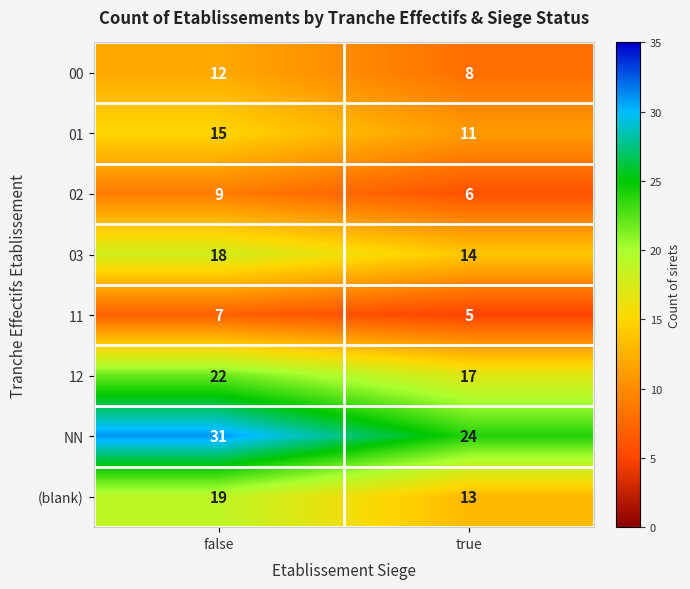

True or false: 11 has a value of 5 at true.

True